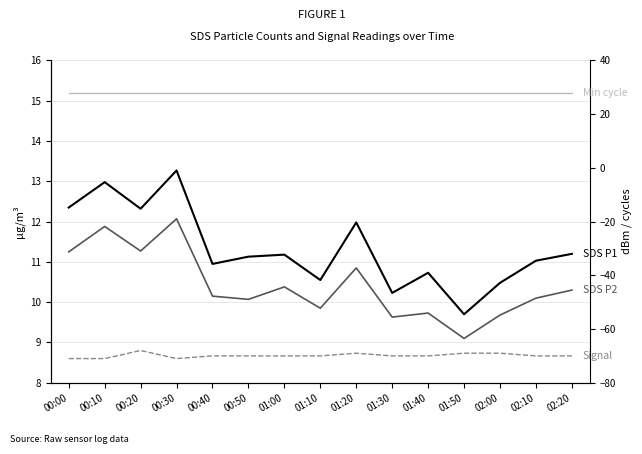

At which label is SDS_P2 closest to 10?

00:50